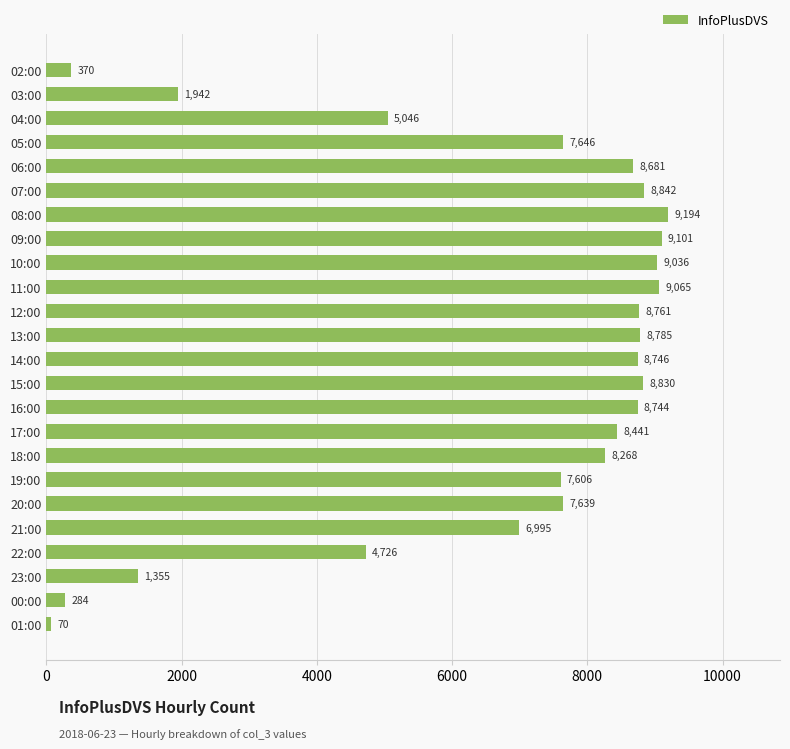

Which label corresponds to the largest value in the chart?

08:00